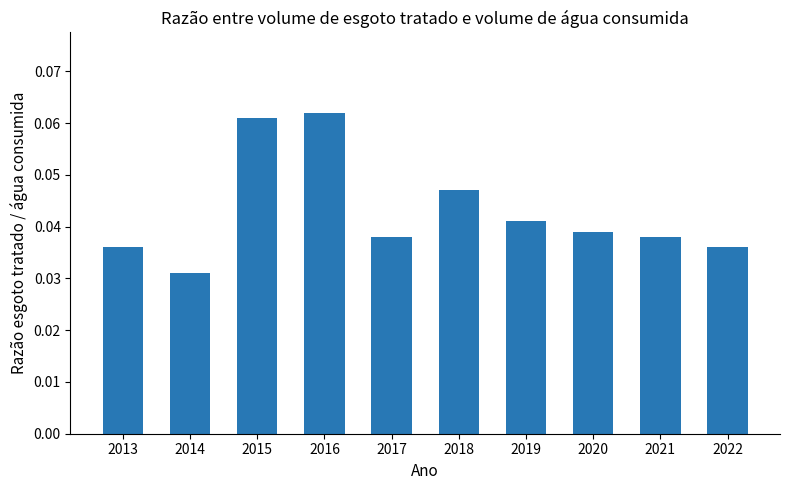

How many series are shown in this chart?

1